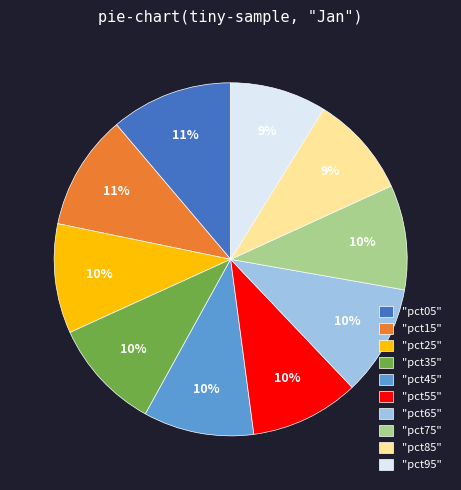

To the nearest percent, what percentage of the pie is "pct35"?

10%